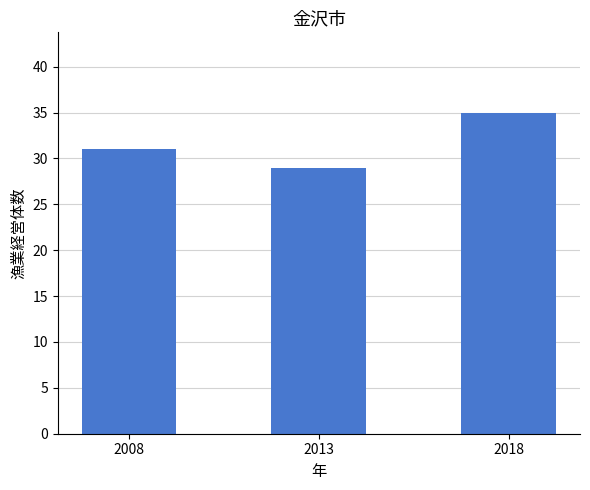

The chart shows a value of 29 at 2013. True or false?

True